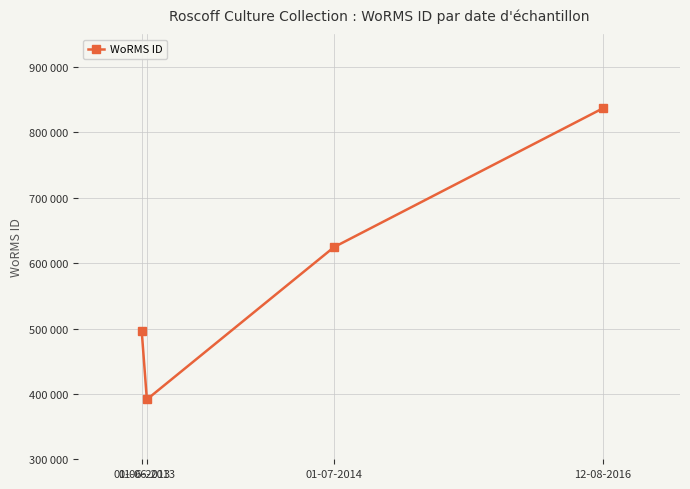

Reading left to right, transcribe all the data shown in this chart.

01-06-2013=495804	01-06-2013=391509	01-07-2014=624513	12-08-2016=837075